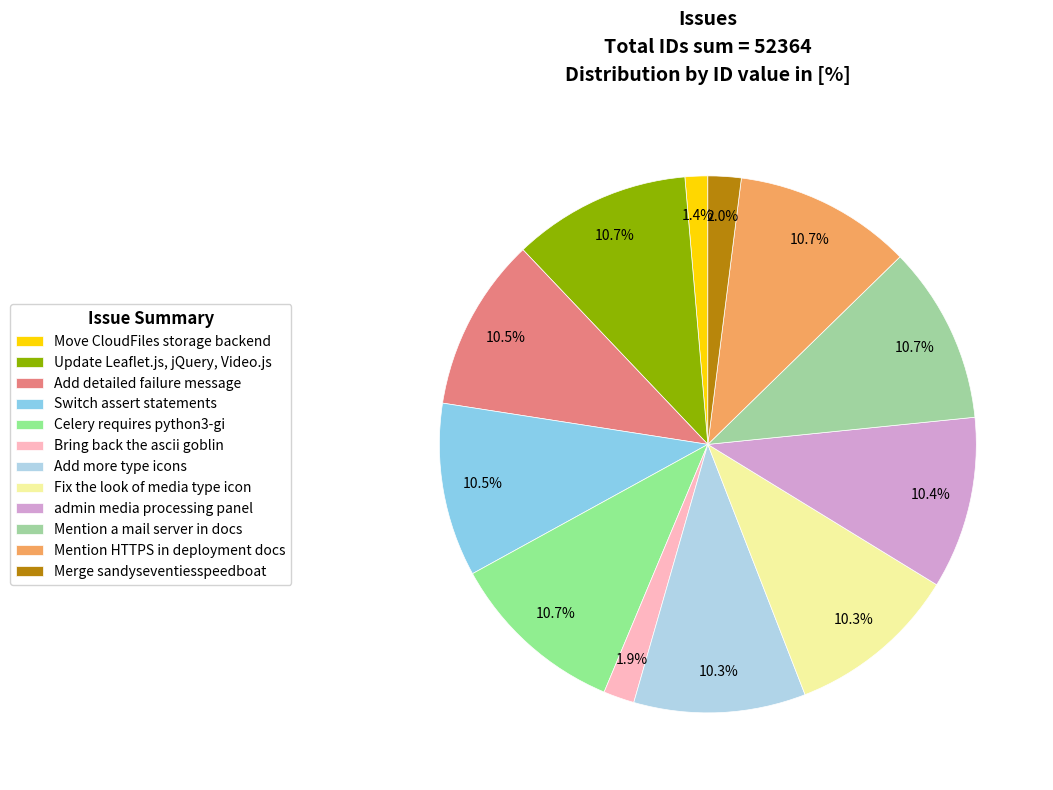

What is the change in value from Update Leaflet.js, jQuery, Video.js to Switch assert statements?

-142